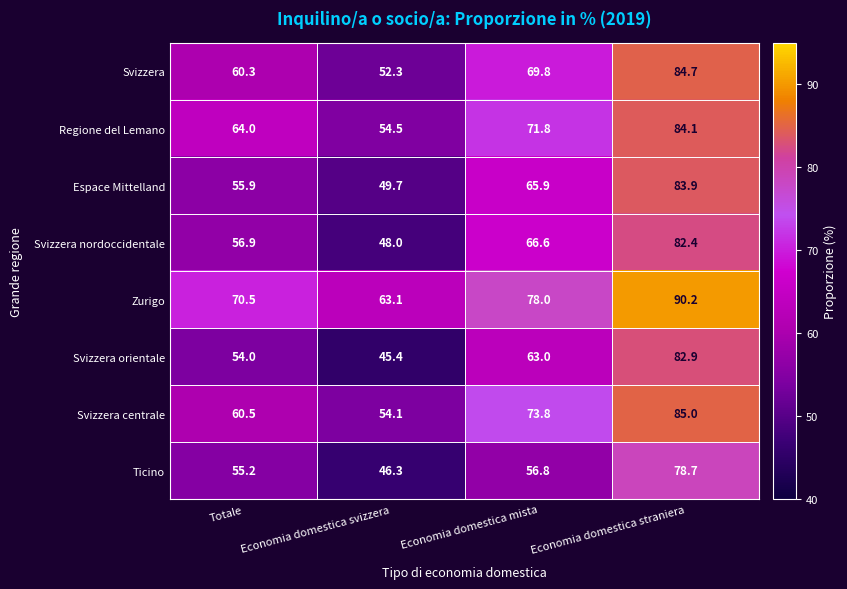

What is the smallest value displayed?

45.4